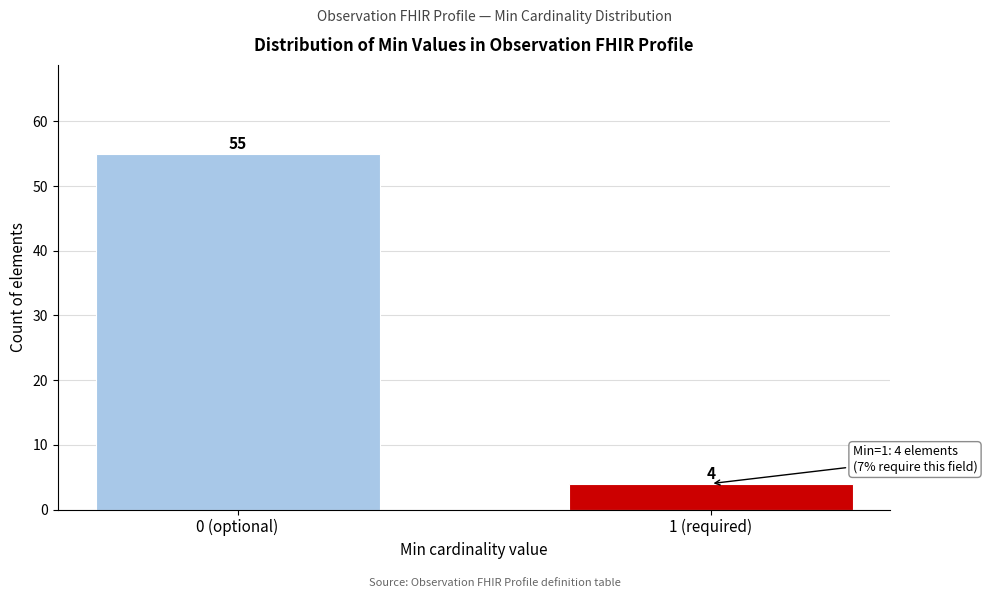

Reading left to right, what are all the values shown in this chart?

0 (optional)=55	1 (required)=4